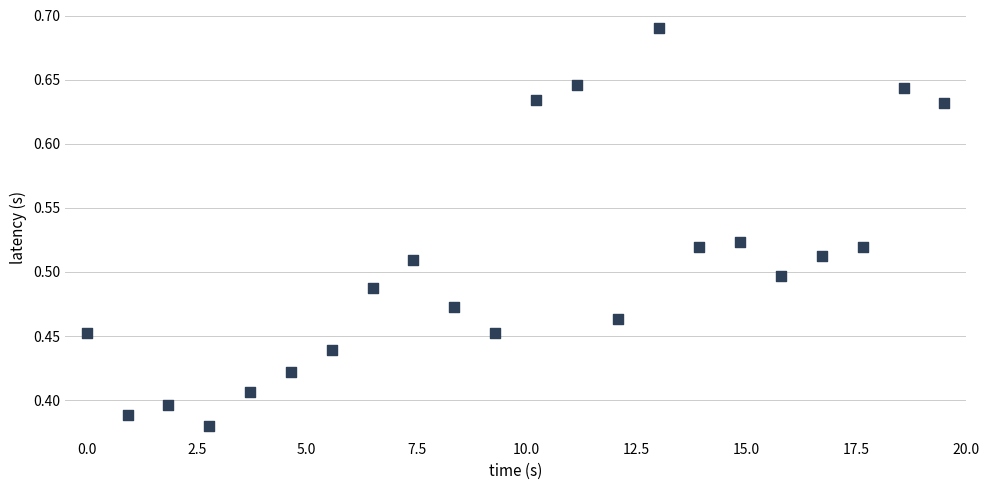

What is the range of X values (max minus min)?

19.5